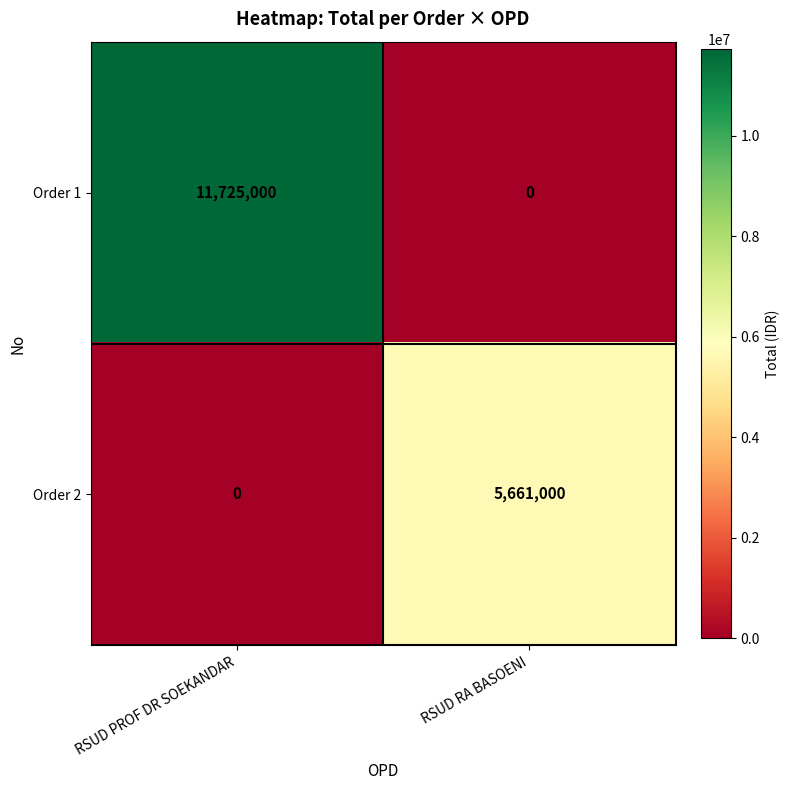

What is the difference between the maximum and minimum values in the Order 2 series?

5661000